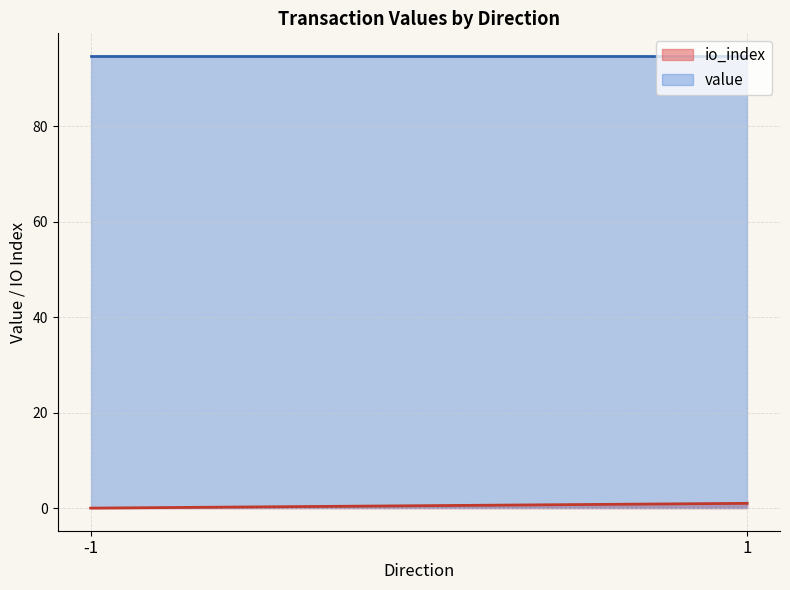

The value of value at 1 is 23.2. True or false?

False